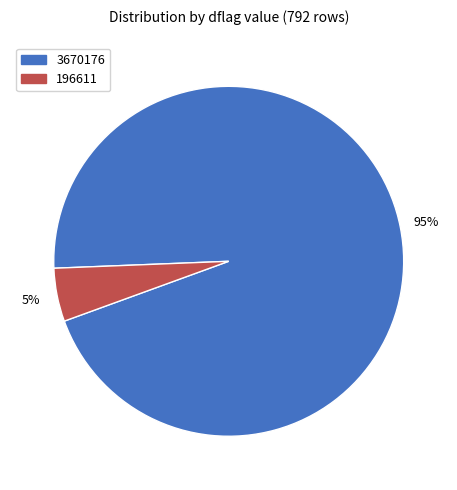

True or false: 3670176 accounts for 99% of the total.

False